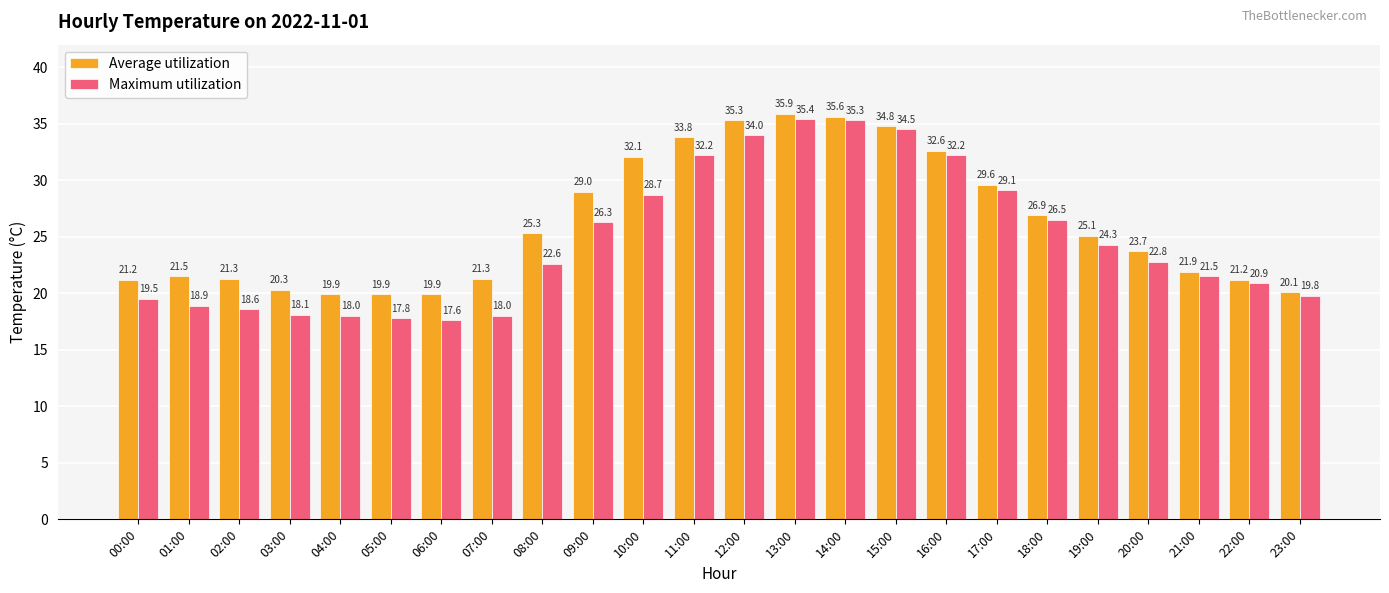

Which series has the widest spread of values?

Maximum utilization